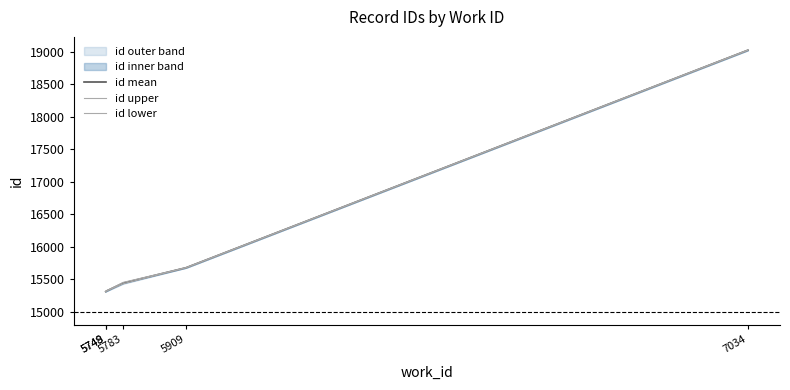

Does the chart display data point markers on the line(s)?

No